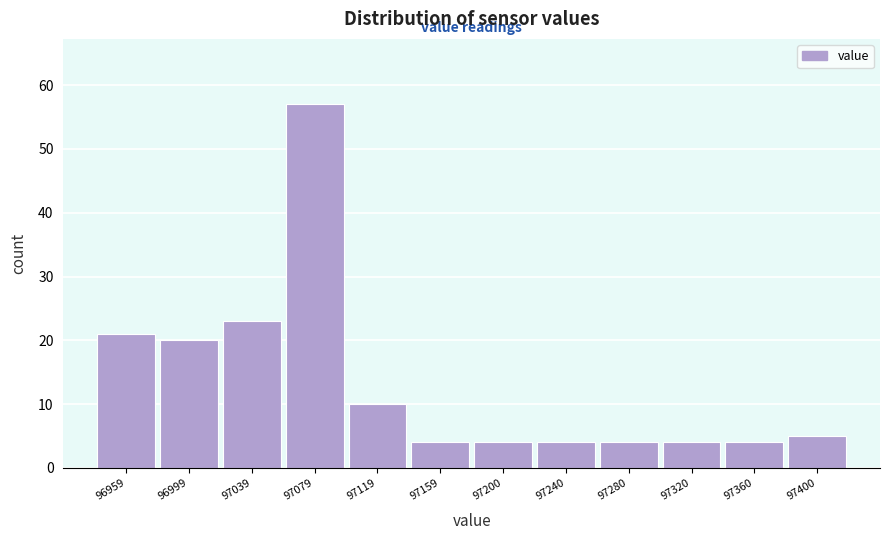

Reading left to right, list all the values displayed in this chart.

21	20	23	57	10	4	4	4	4	4	4	5